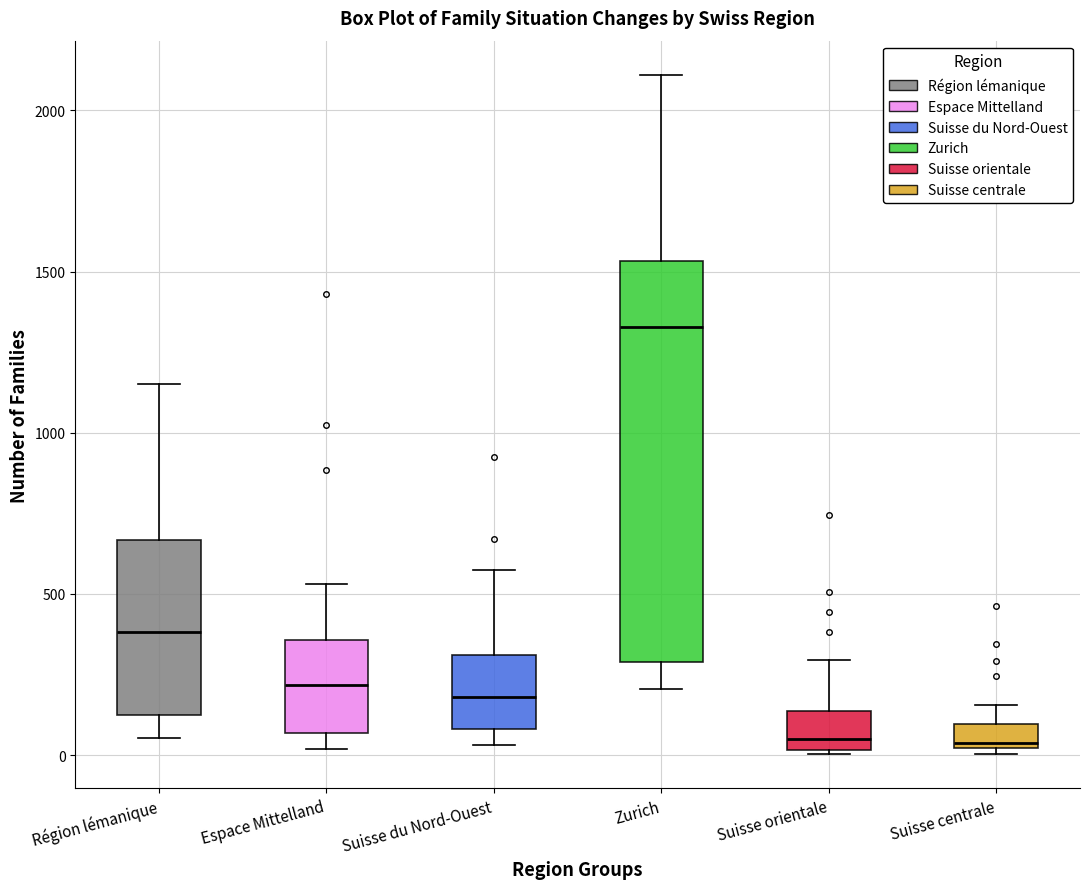

Where does the lower whisker of the box for Région lémanique end on the y-axis? The values are not printed on the chart, so give them approximately, as read against the axis.

50